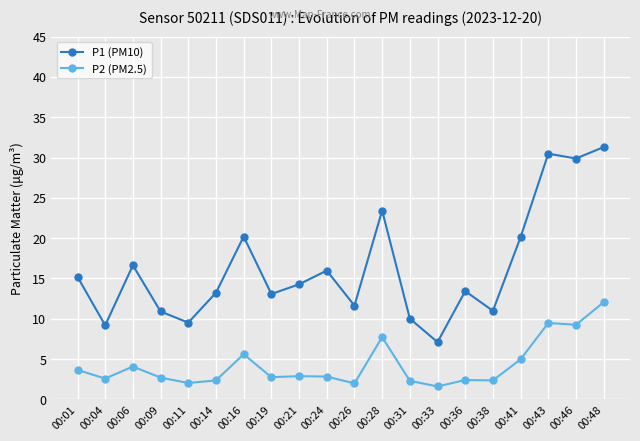

At which label does P1 (PM10) first exceed 14?

00:01